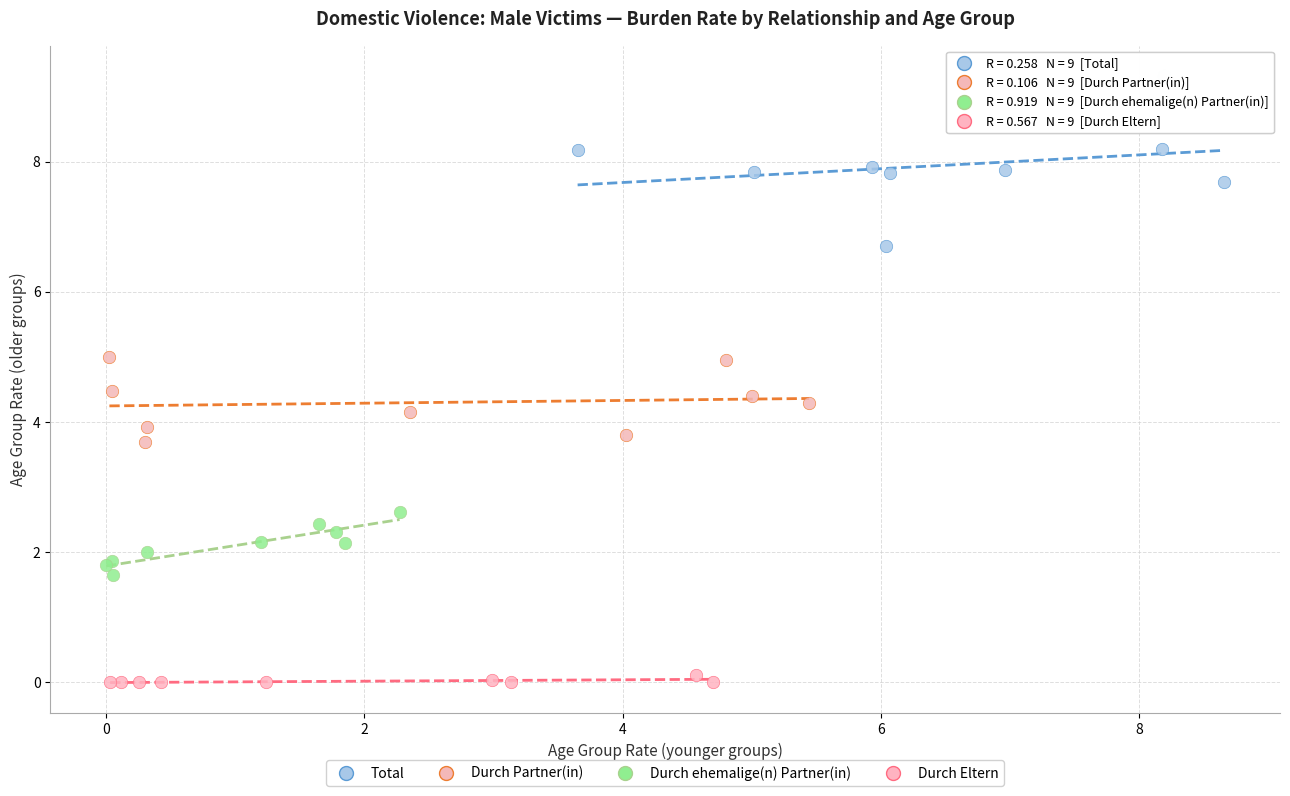

Which series reaches the minimum Y coordinate?

Durch Eltern